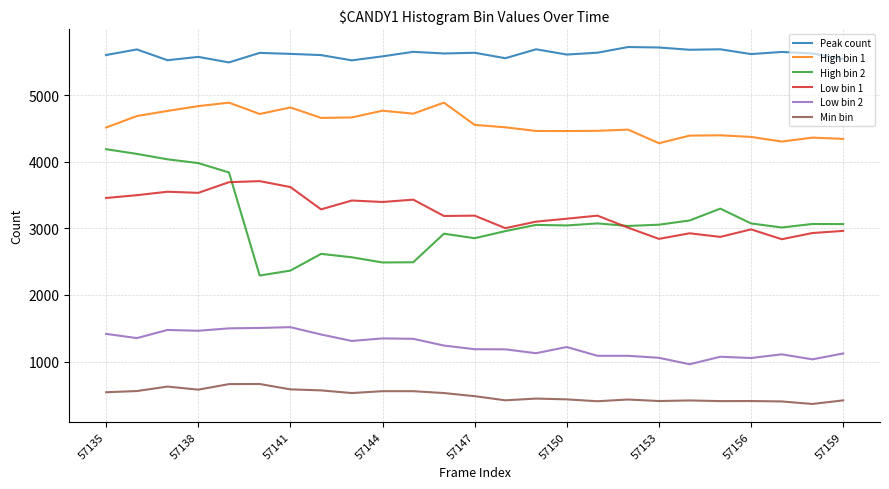

Which series has the widest spread of values?

High bin 2